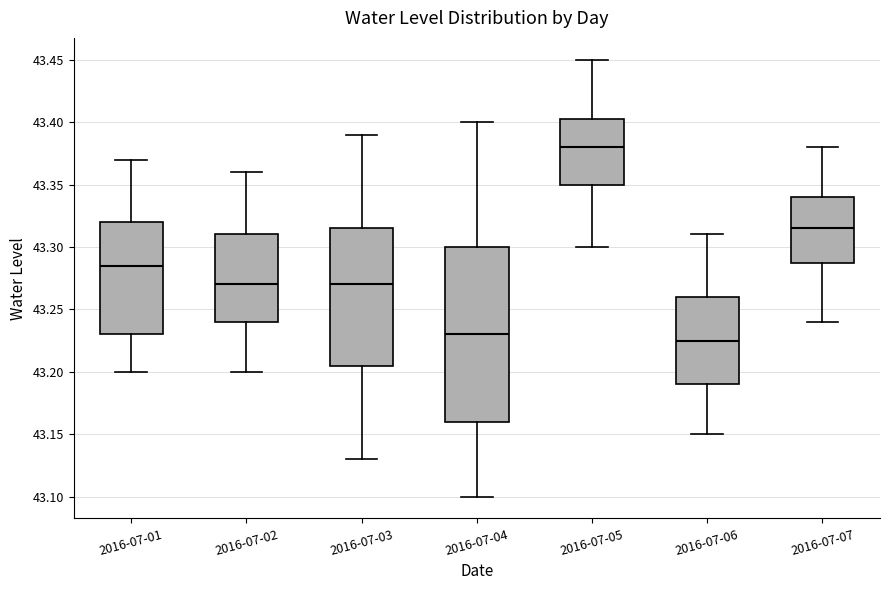

Reading left to right, transcribe this box plot: for each box, give where its median line is, the range the box spans, and where its two whiskers end, as read against the y-axis. The values are not printed on the chart, so give them approximately, as read against the axis.

2016-07-01: median 43.285, box 43.230 to 43.320, whiskers 43.200 to 43.370
2016-07-02: median 43.270, box 43.240 to 43.310, whiskers 43.200 to 43.360
2016-07-03: median 43.270, box 43.205 to 43.315, whiskers 43.130 to 43.390
2016-07-04: median 43.230, box 43.160 to 43.300, whiskers 43.100 to 43.400
2016-07-05: median 43.380, box 43.350 to 43.405, whiskers 43.300 to 43.450
2016-07-06: median 43.225, box 43.190 to 43.260, whiskers 43.150 to 43.310
2016-07-07: median 43.315, box 43.290 to 43.340, whiskers 43.240 to 43.380